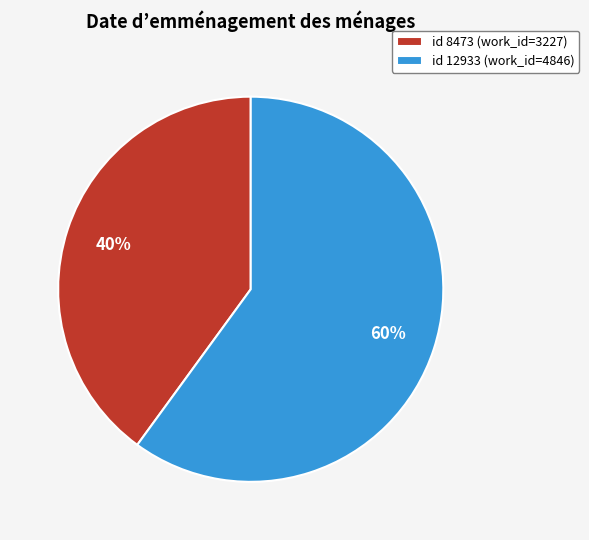

What is the ratio of the value at id 8473 (work_id=3227) to the value at id 12933 (work_id=4846)?

0.7